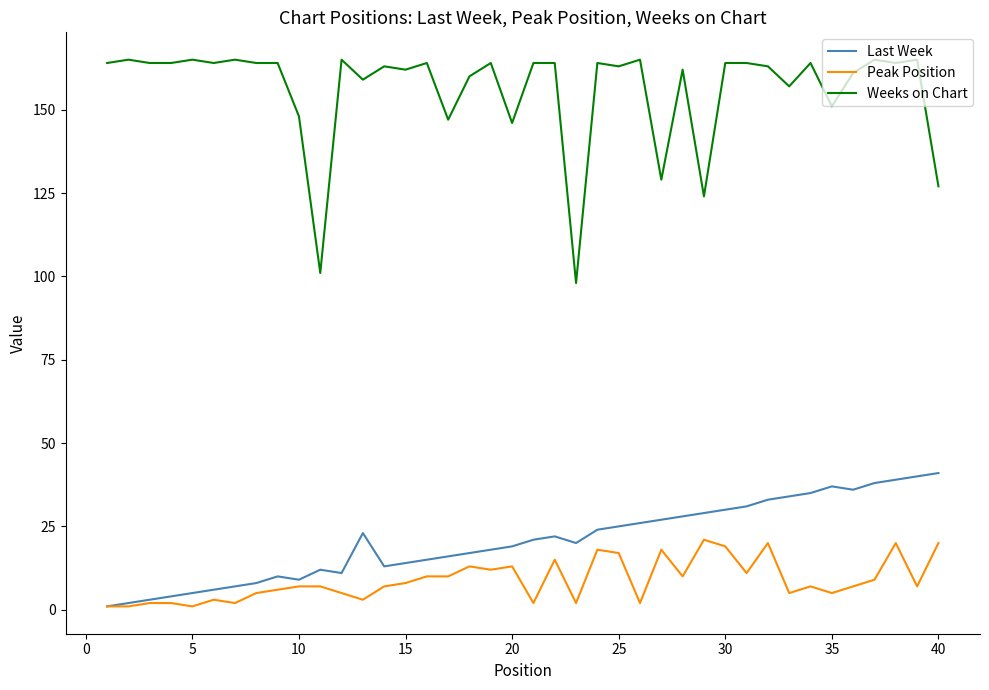

Which series has the widest spread of values?

Weeks on Chart